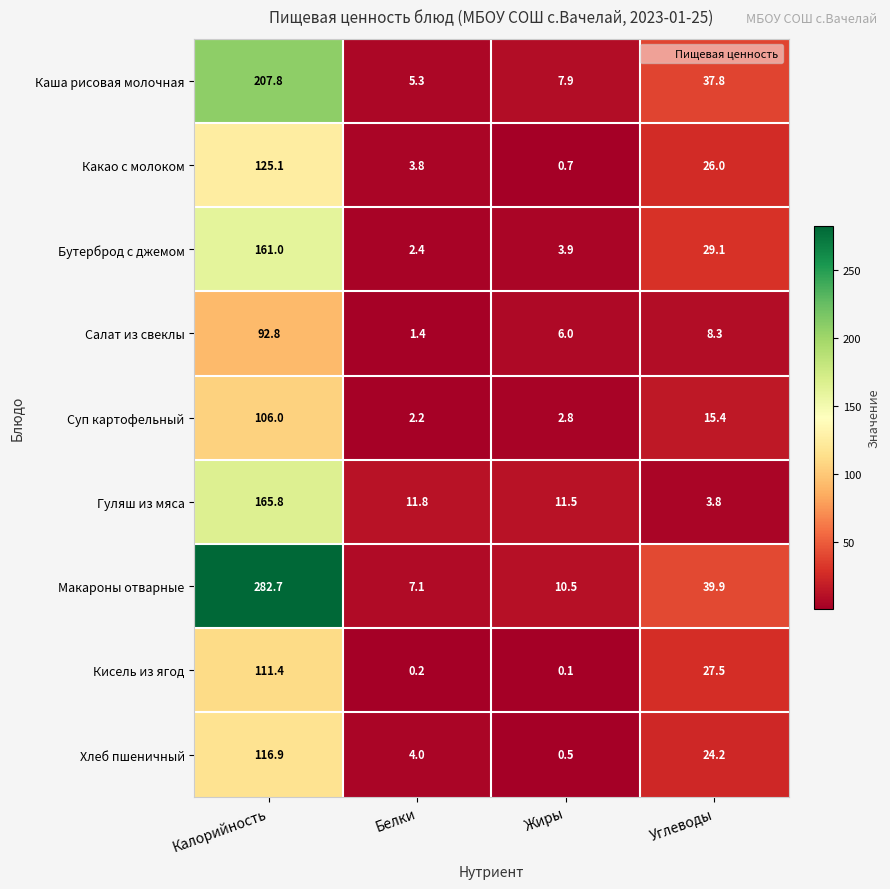

What is the average value of the Салат из свеклы series?

27.1